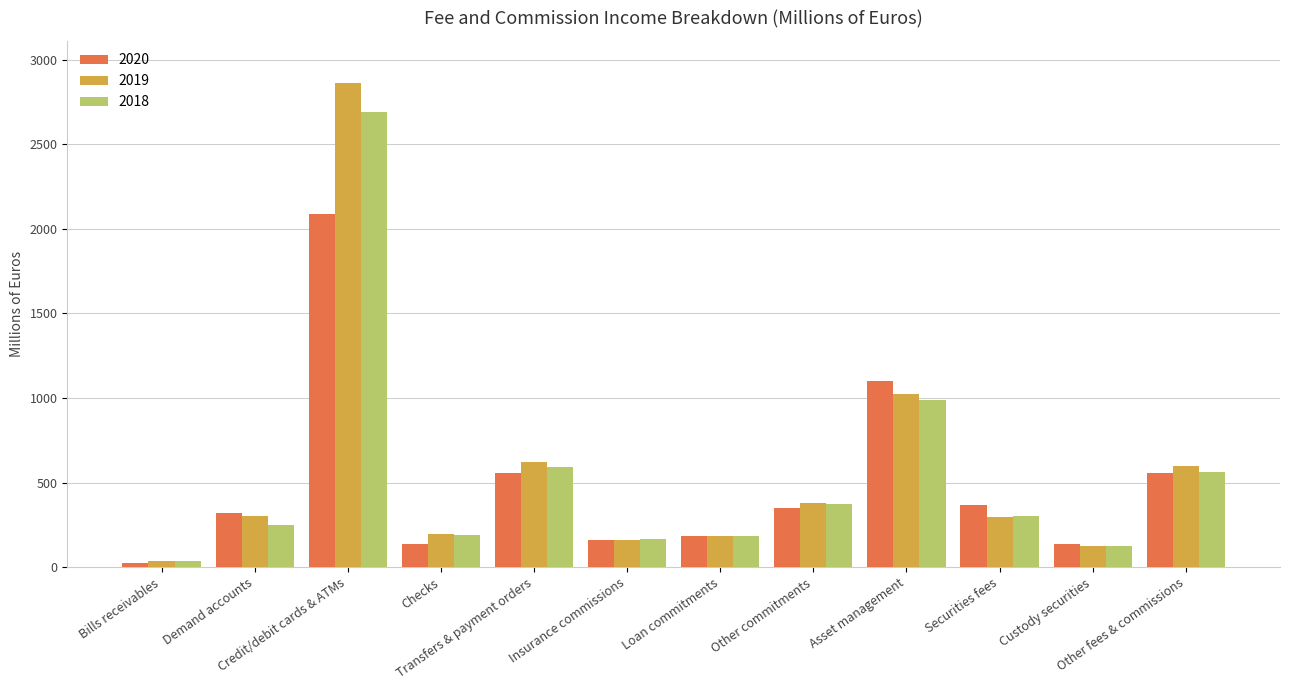

Is the value of 2018 at Asset management greater than the value of 2019 at Loan commitments?

Yes